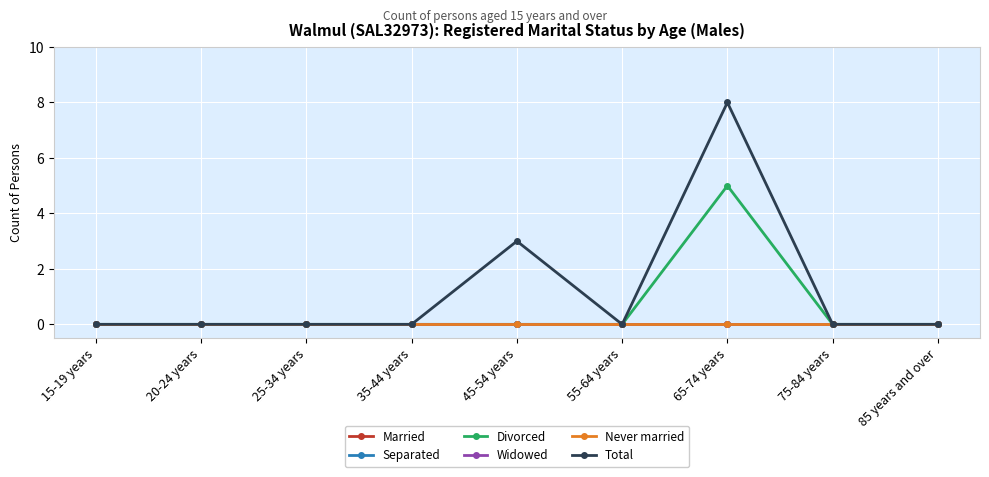

At which category does Divorced reach its first local peak?

65-74 years